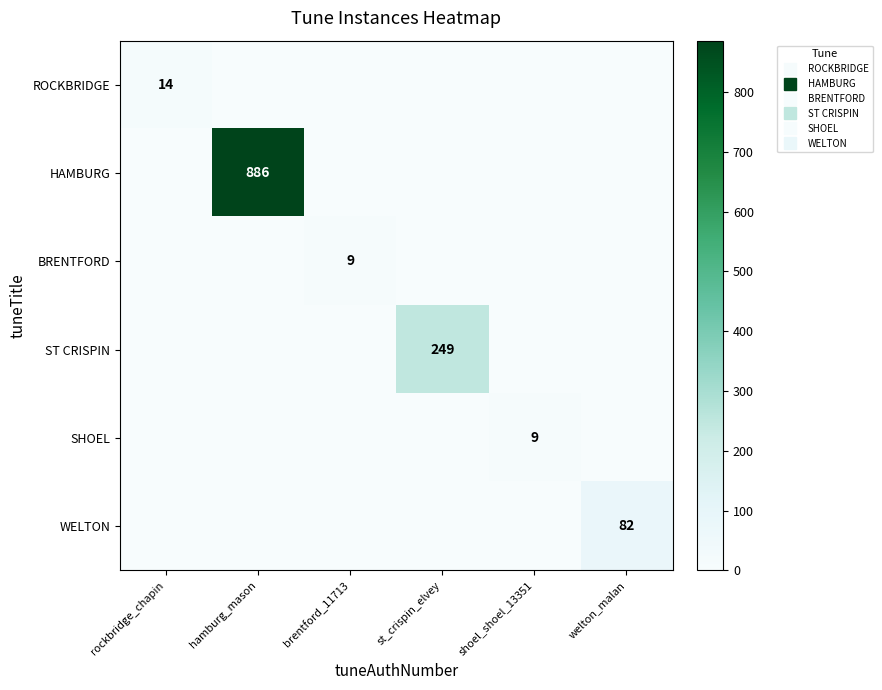

What is the highest value of the ROCKBRIDGE series?

14